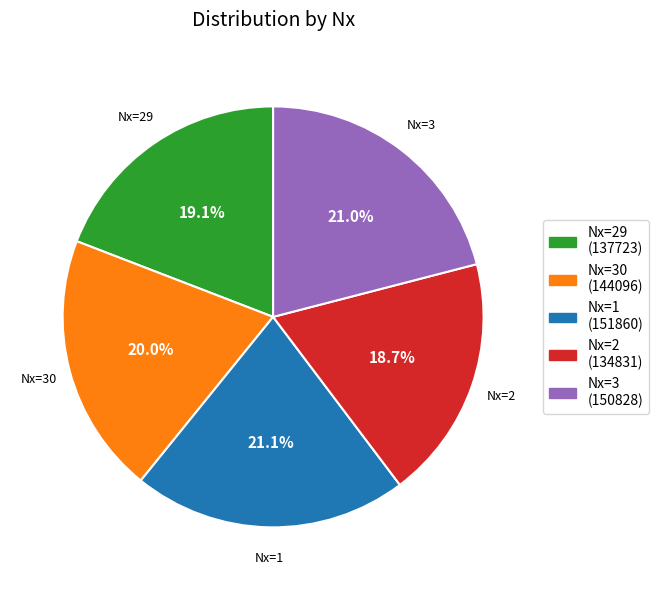

What is the ratio of the value at Nx=29 (137723) to the value at Nx=2 (134831)?

1.0